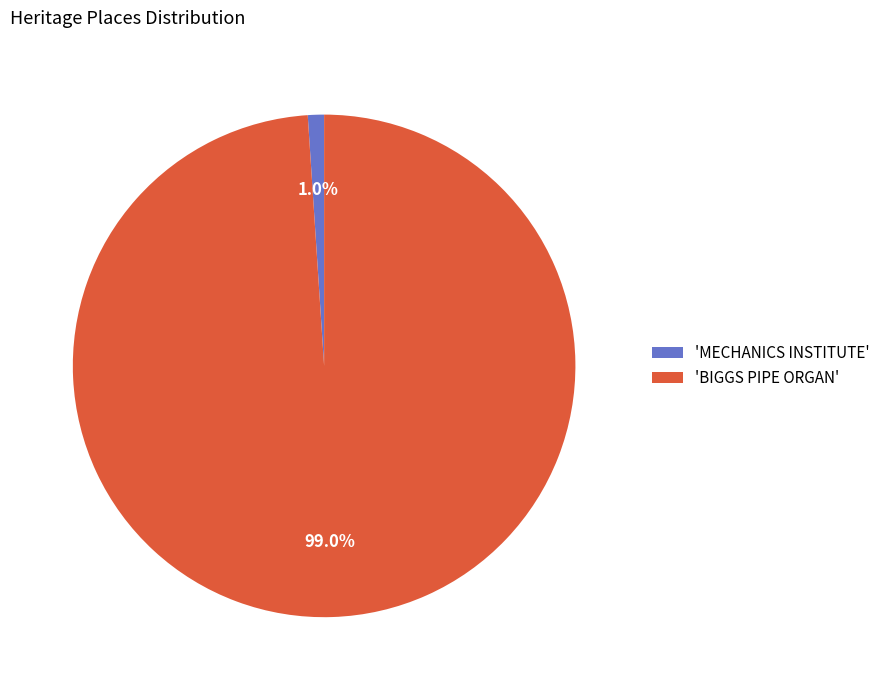

To the nearest percent, what is the average slice percentage?

50%